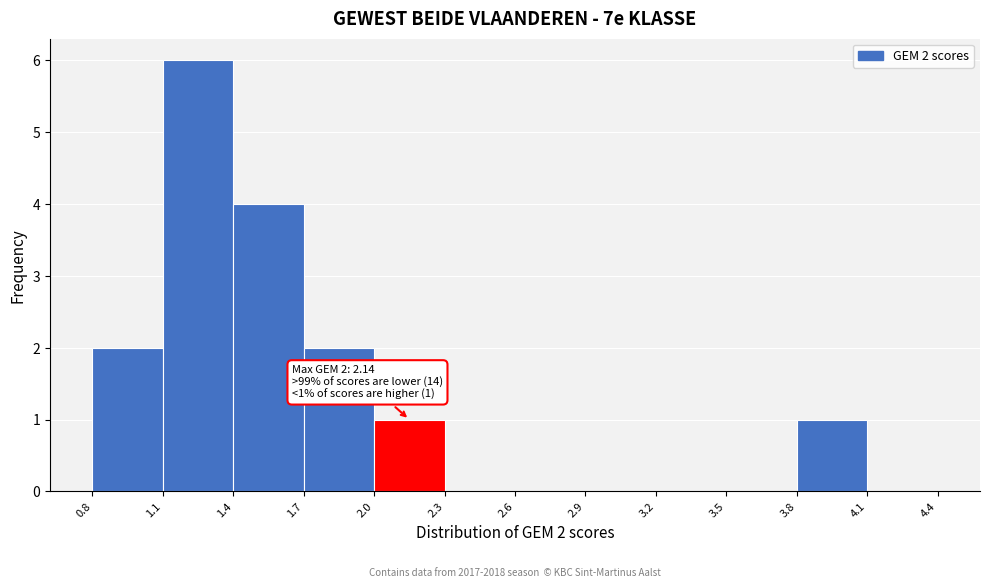

Over which range of the x-axis is the bar tallest?

1.1 to 1.4